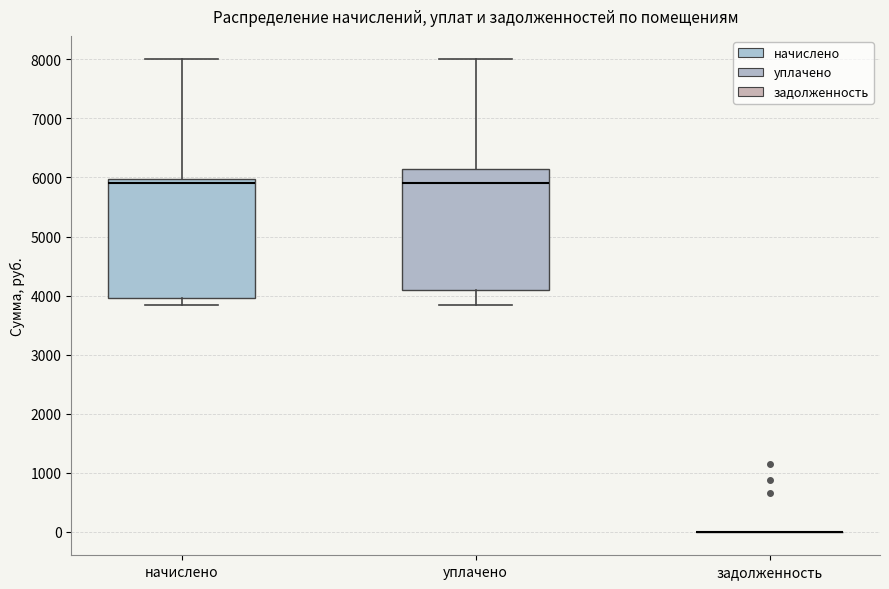

Where is the lower edge of the box for уплачено on the y-axis? The values are not printed on the chart, so give them approximately, as read against the axis.

4100